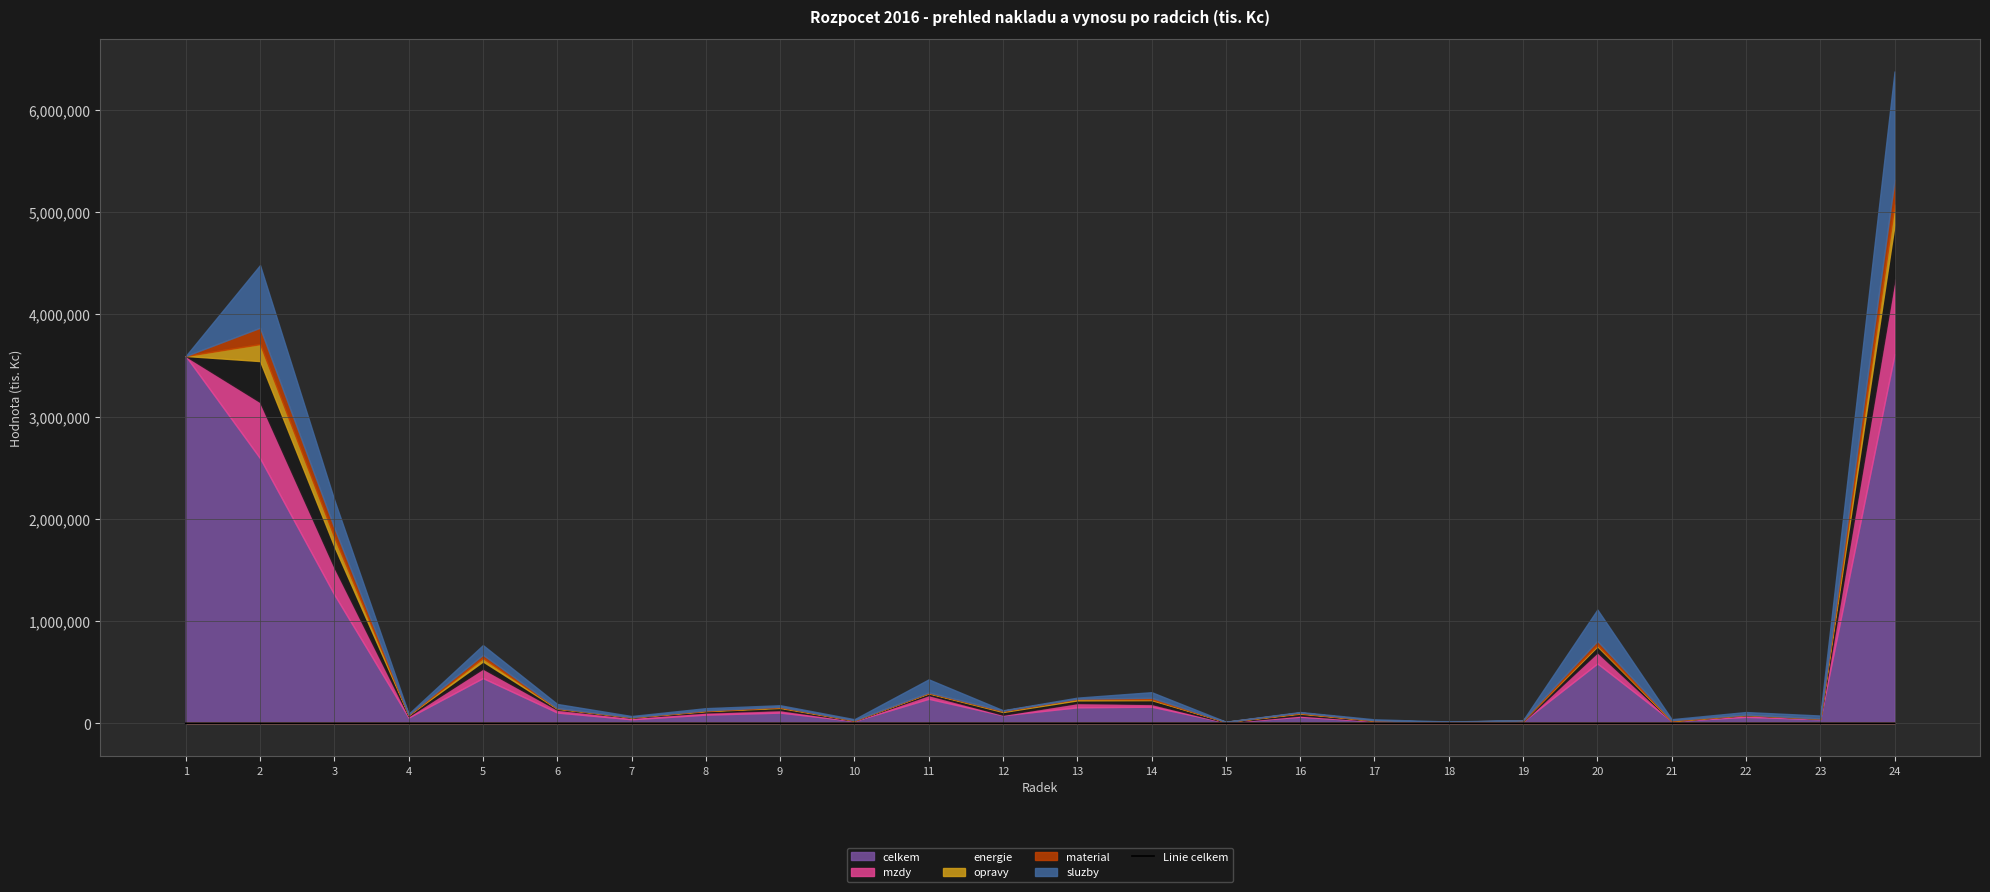

Where is the first local maximum?

5